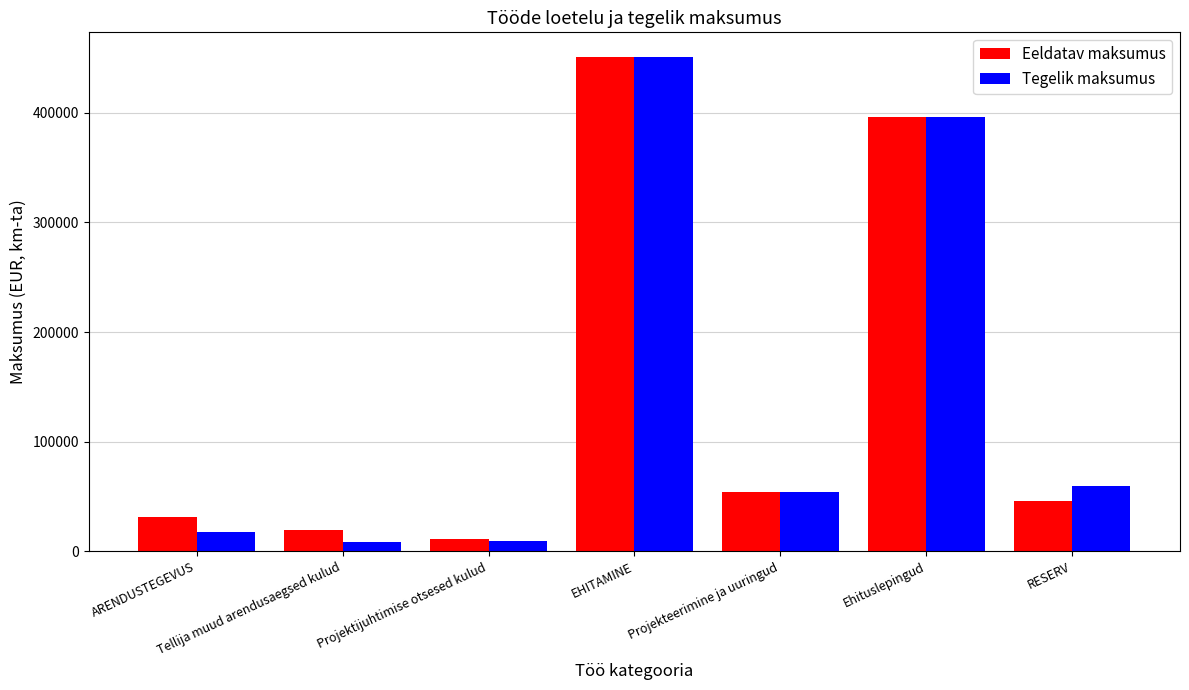

What is the spread (max minus min) of values at Projektijuhtimise otsesed kulud?

1914